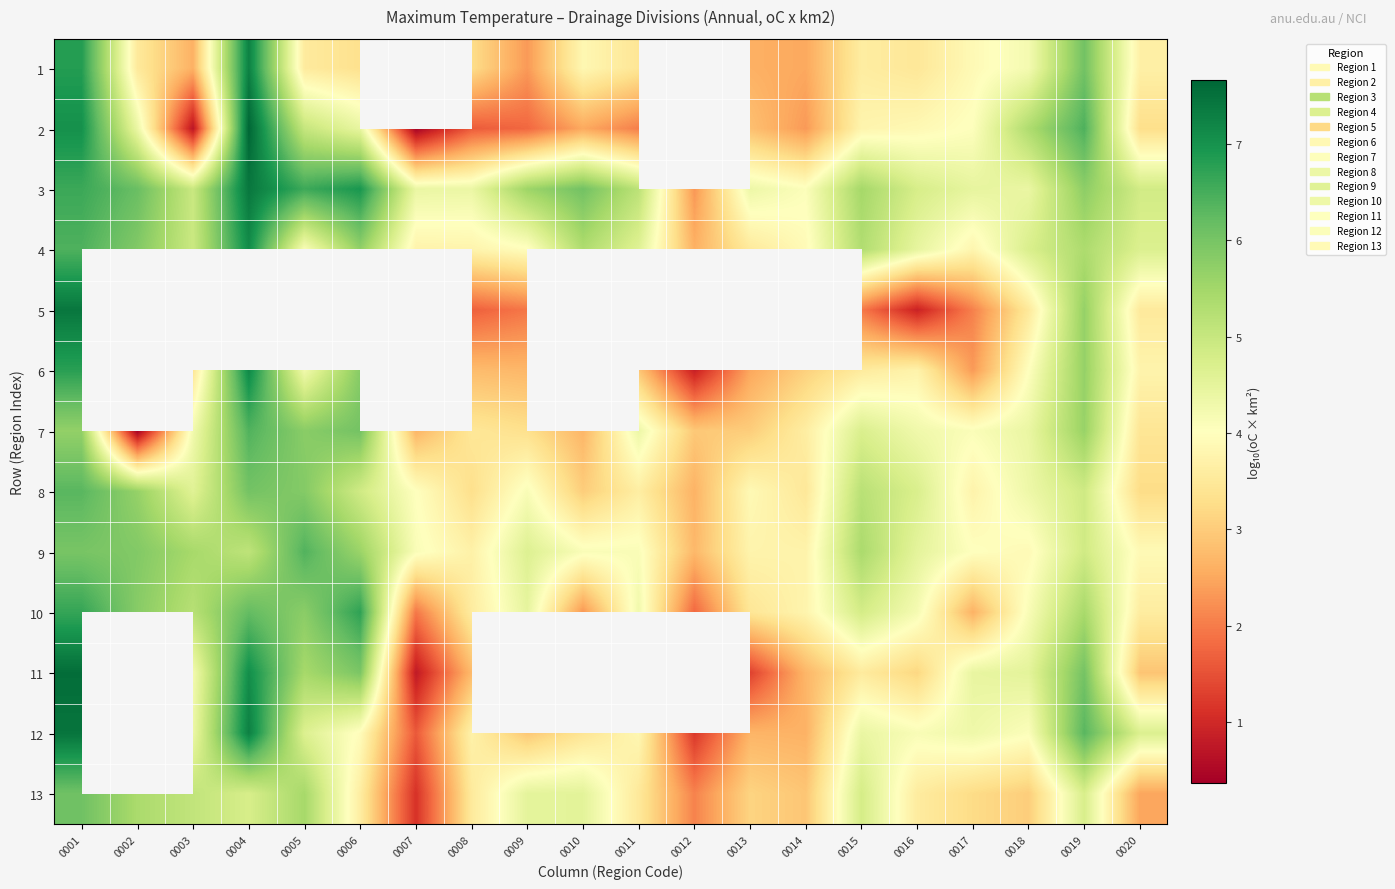

Between 0009 and 0015, which is larger?

0015